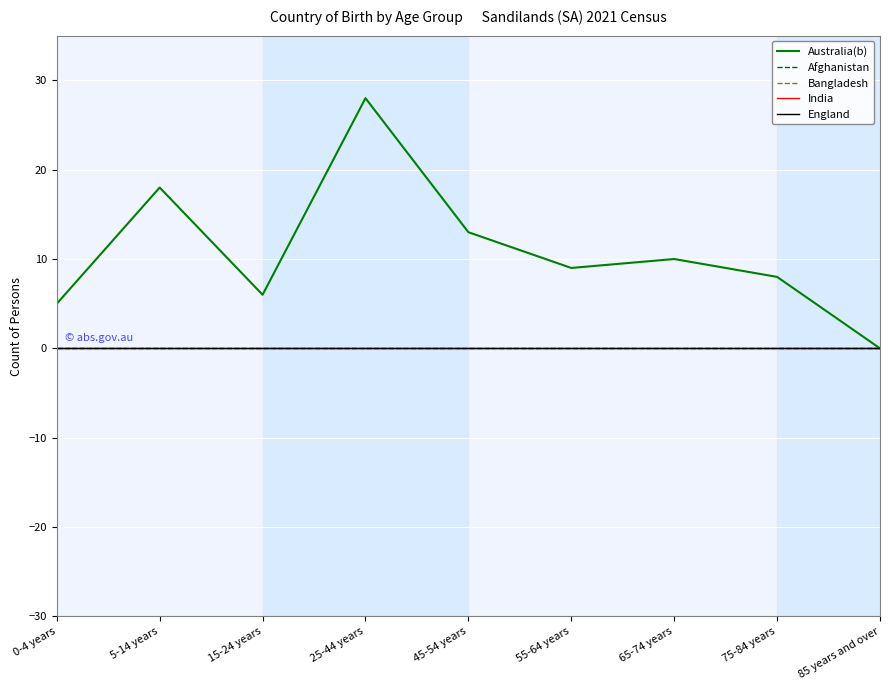

What position from the right is 75-84 years?

2